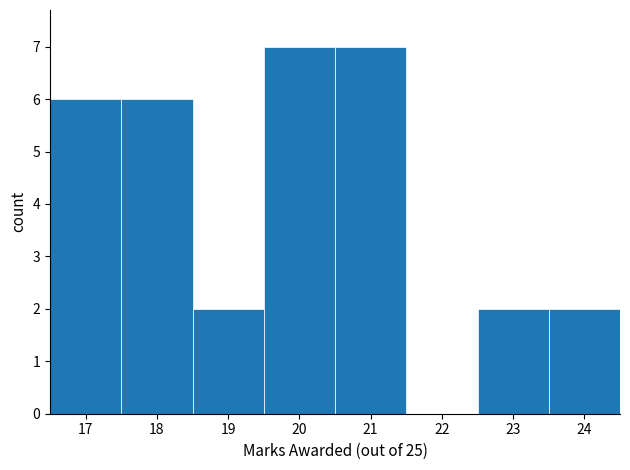

Reading left to right, list every bar in this chart as the range it spans on the x-axis followed by its height. The values are not printed on the chart, so give them approximately, as read against the axis.

16.5 to 17.5: 6
17.5 to 18.5: 6
18.5 to 19.5: 2
19.5 to 20.5: 7
20.5 to 21.5: 7
21.5 to 22.5: 0
22.5 to 23.5: 2
23.5 to 24.5: 2